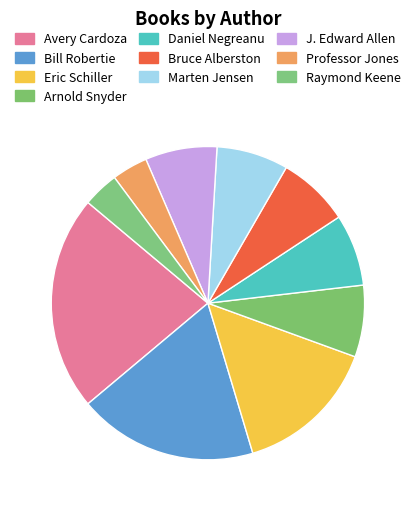

Between Arnold Snyder and Professor Jones, which is larger?

Arnold Snyder